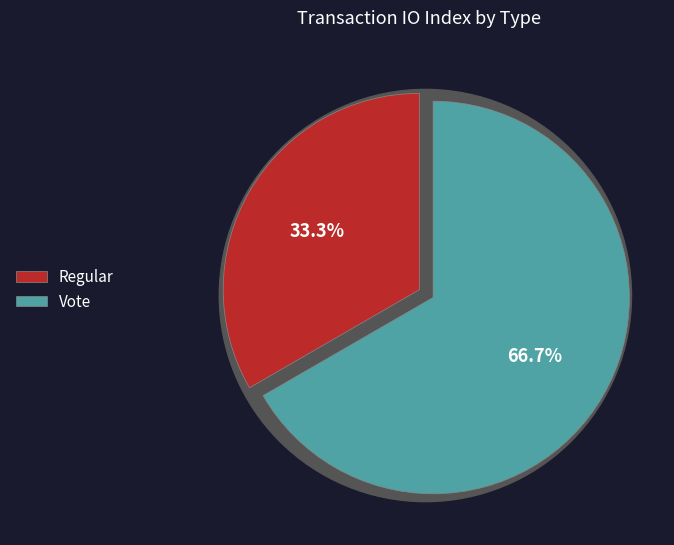

What percentage is the Vote slice, to the nearest percent?

67%